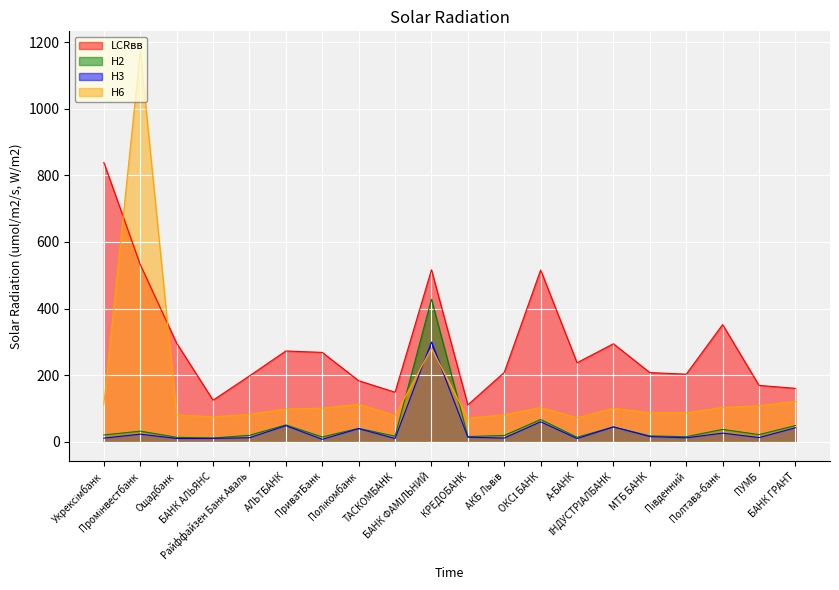

In Н2, how many points are higher than both neighbors (excluding endpoints)?

7